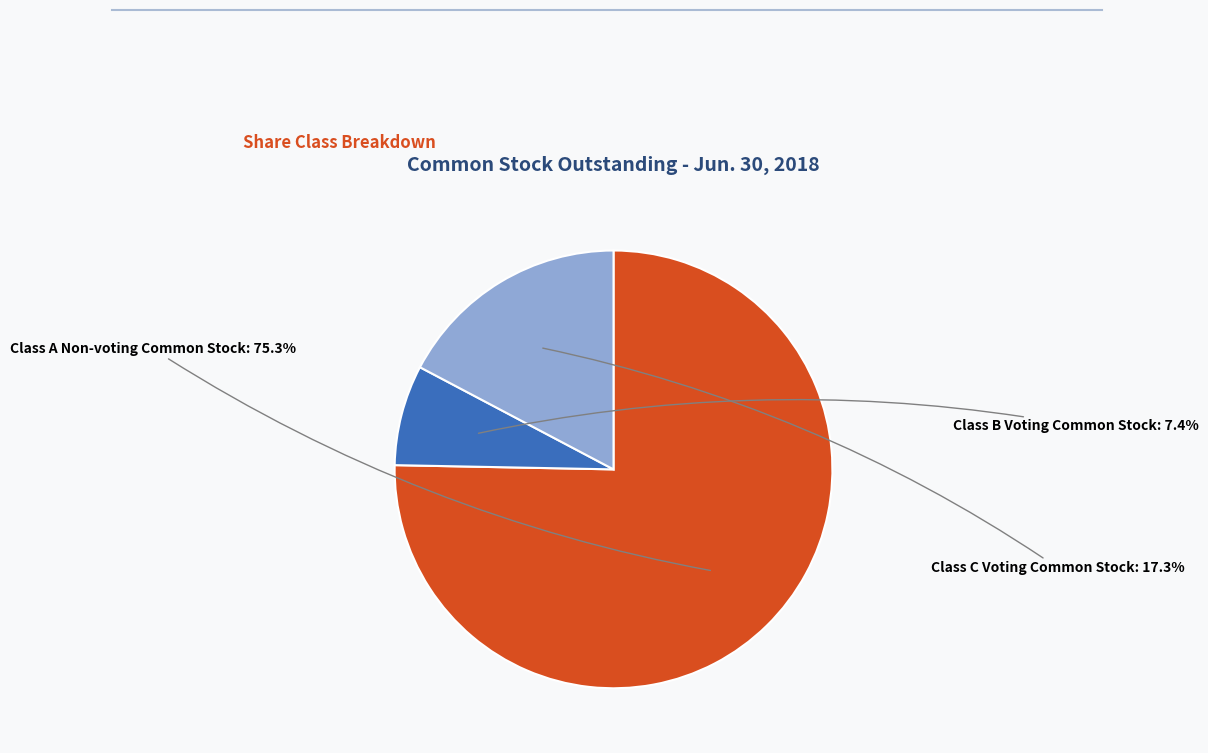

Does any single category account for the majority?

Yes